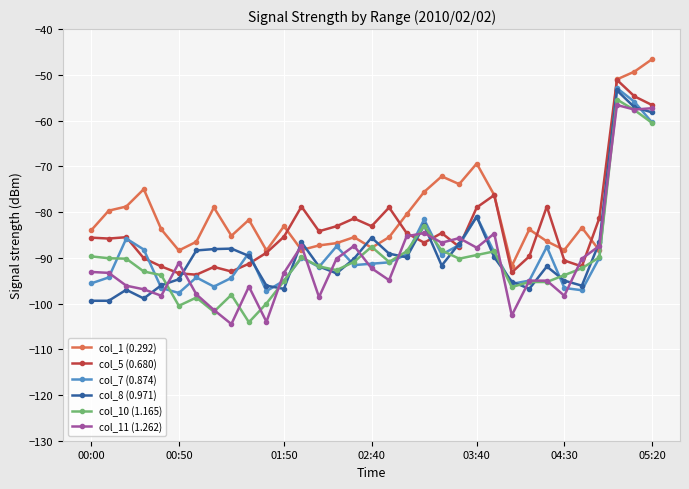

What is the value of the col_10 (1.165) point at the 4th from the left?

-93.0